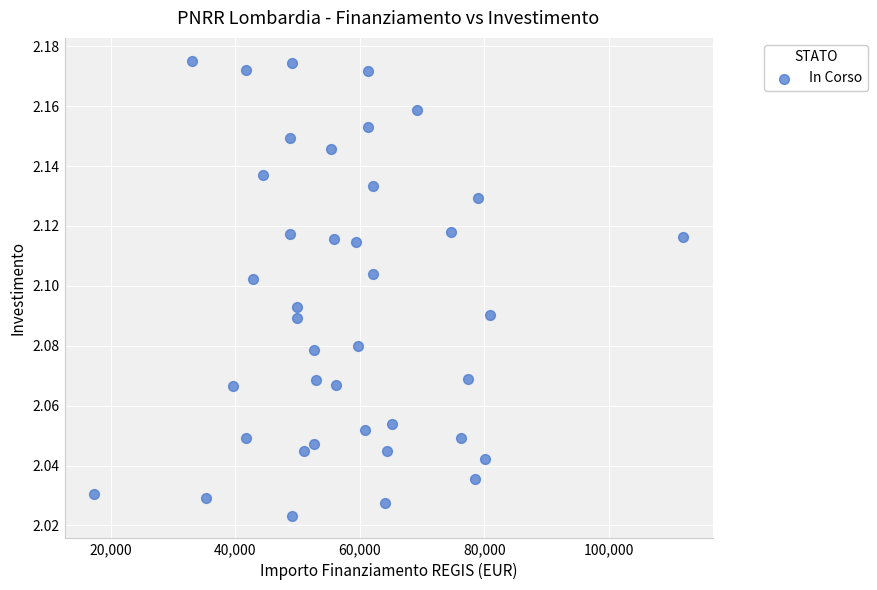

What is the range of X values (max minus min)?

94665.7